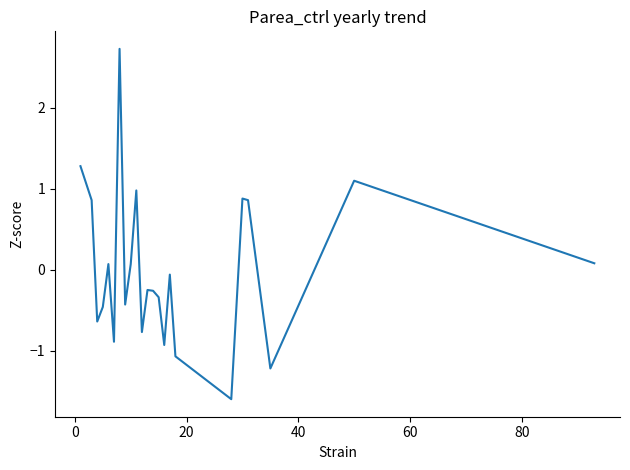

True or false: the data has more than 0 interior local peaks.

True